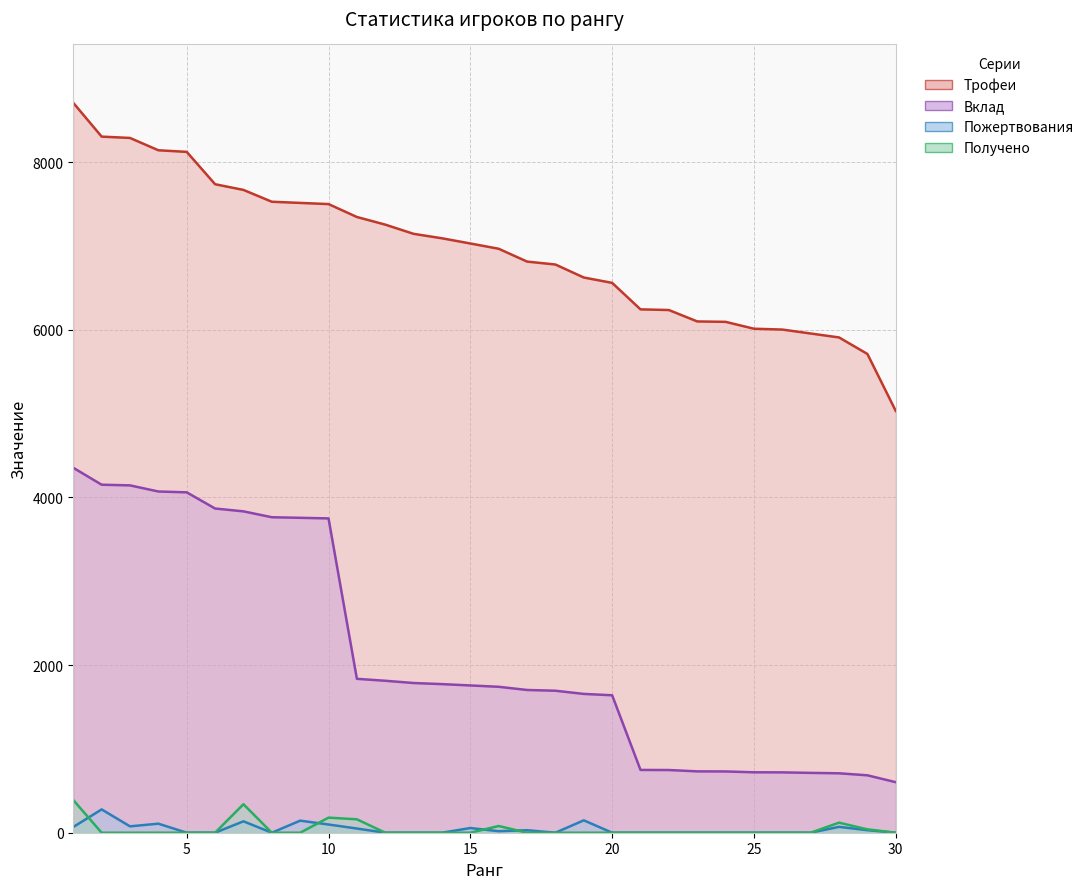

What is the highest value of the Трофеи (линия) series?

8708